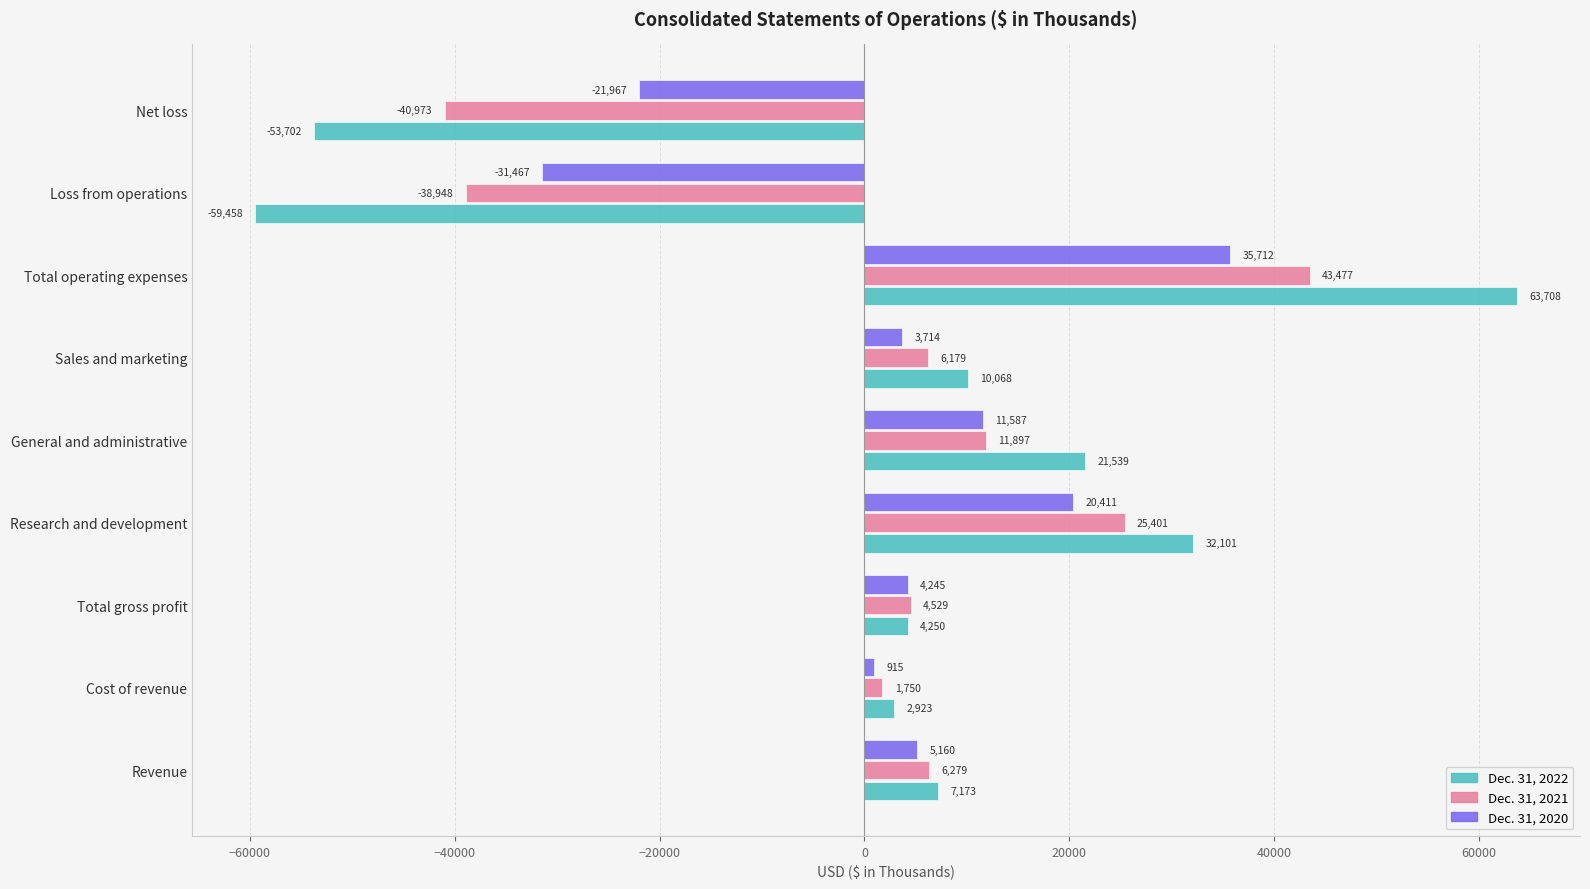

What is the smallest value displayed?

-59458